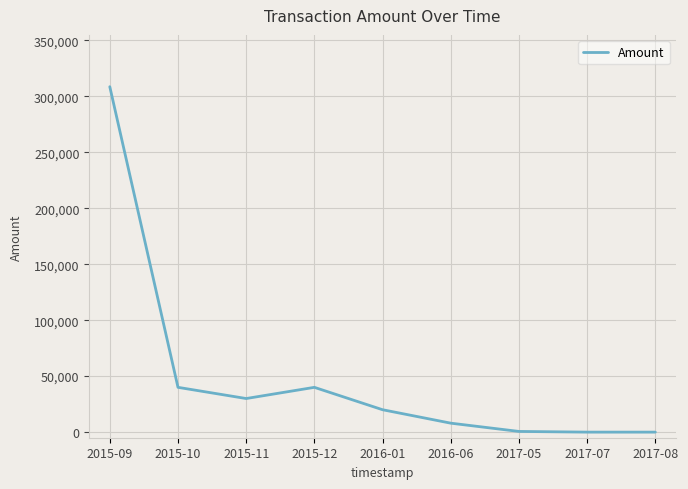

At which category does the chart reach its peak across all series?

2015-09